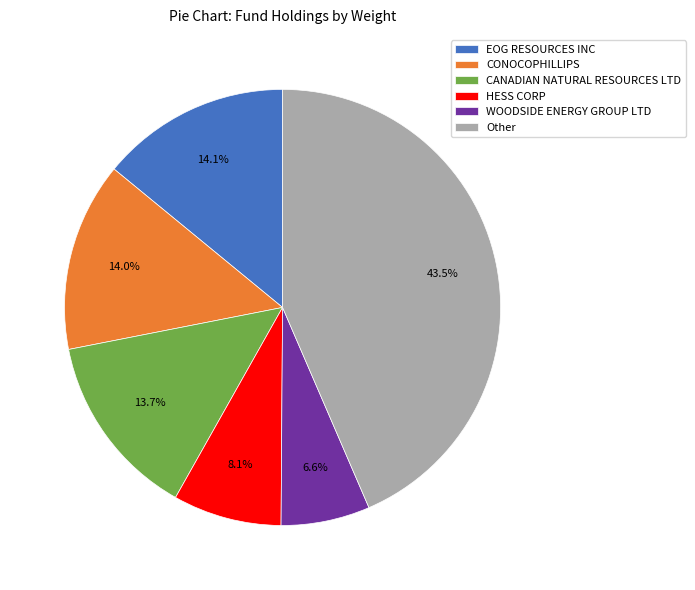

What percentage do WOODSIDE ENERGY GROUP LTD and EOG RESOURCES INC together represent?

20.7%